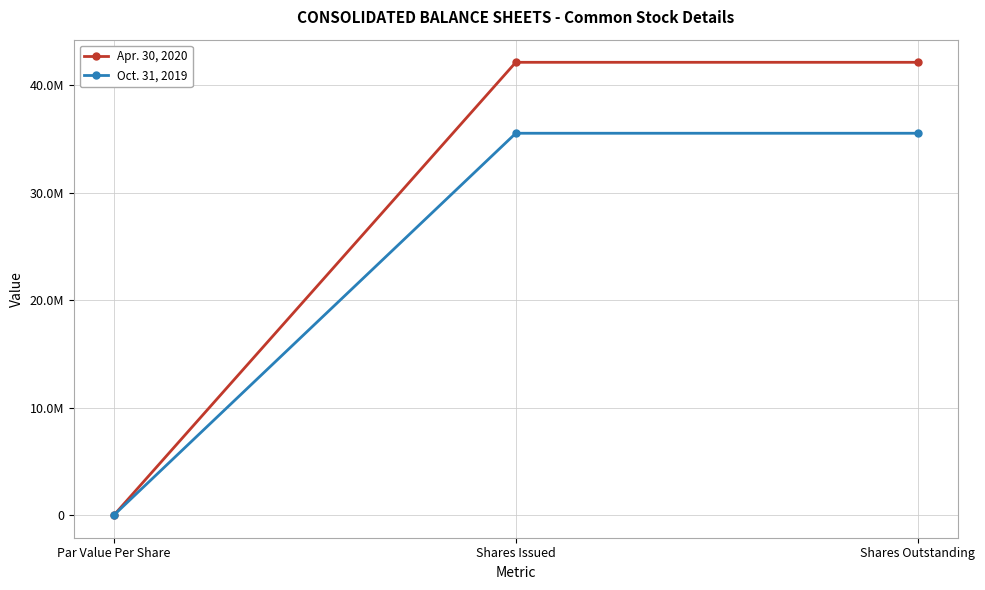

Which series has the largest total across all categories?

Apr. 30, 2020